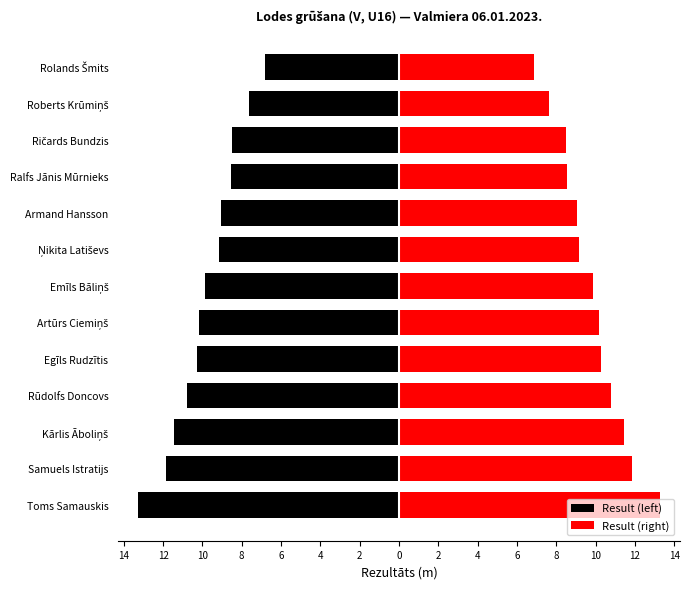

The value of Result (left) at 10 is -9.8. True or false?

False